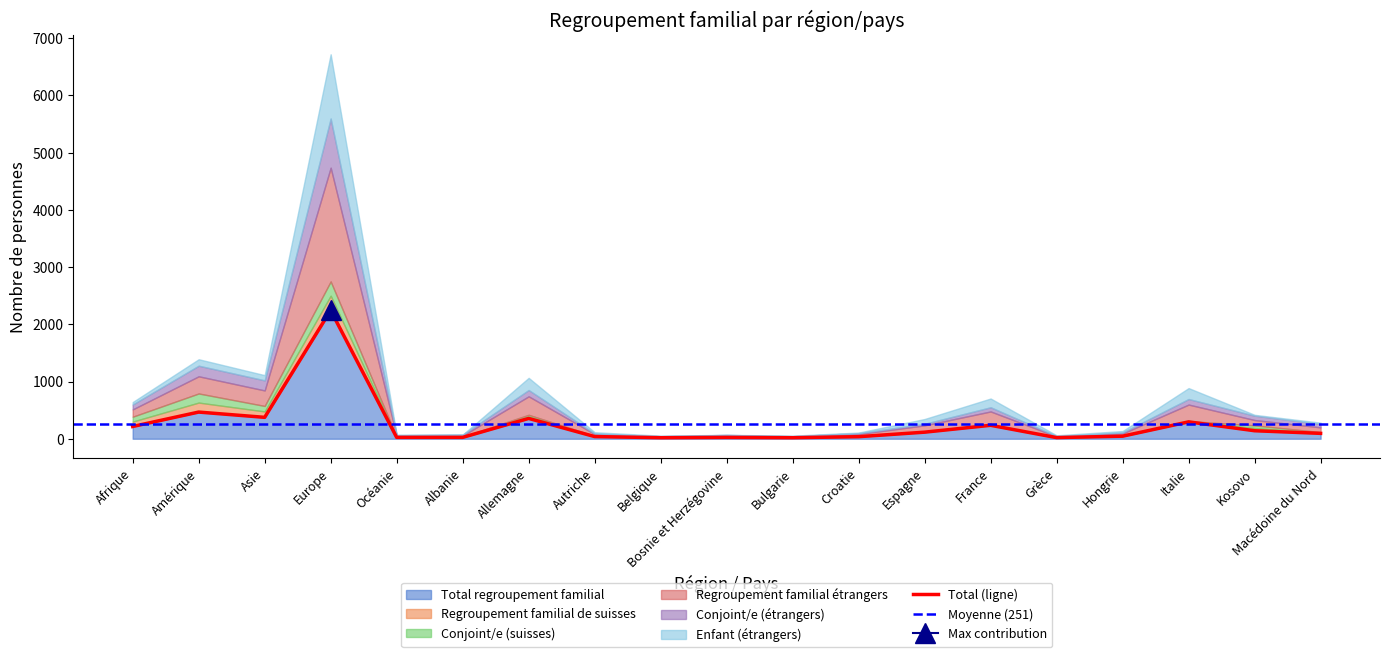

What is the maximum value for Conjoint/e (suisses)?

249